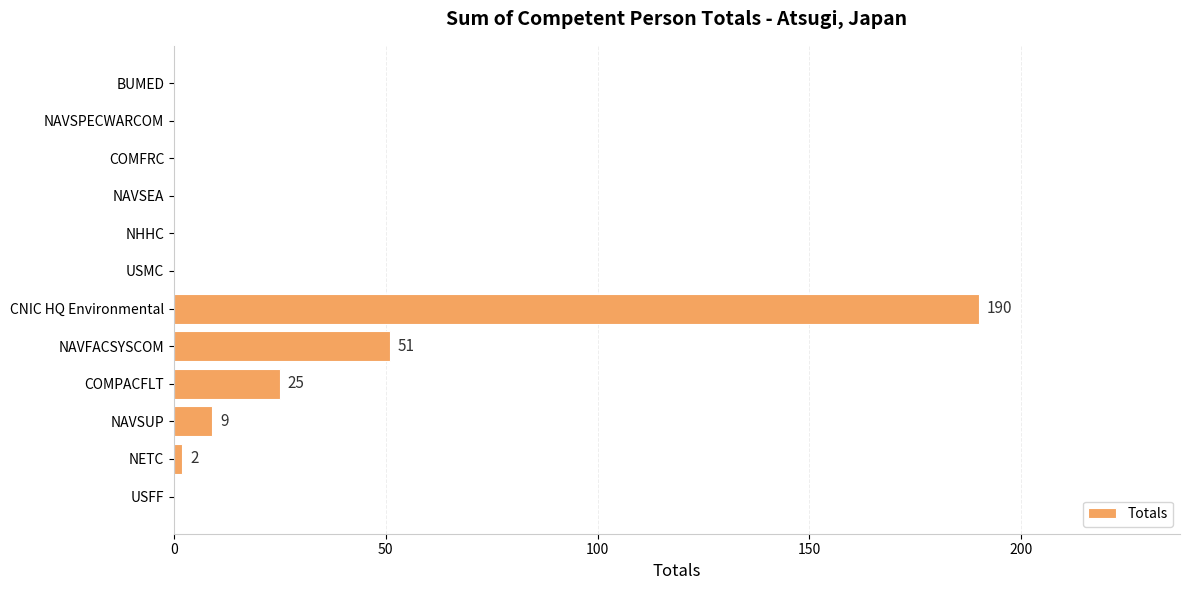

Which label corresponds to the largest value in the chart?

CNIC HQ Environmental